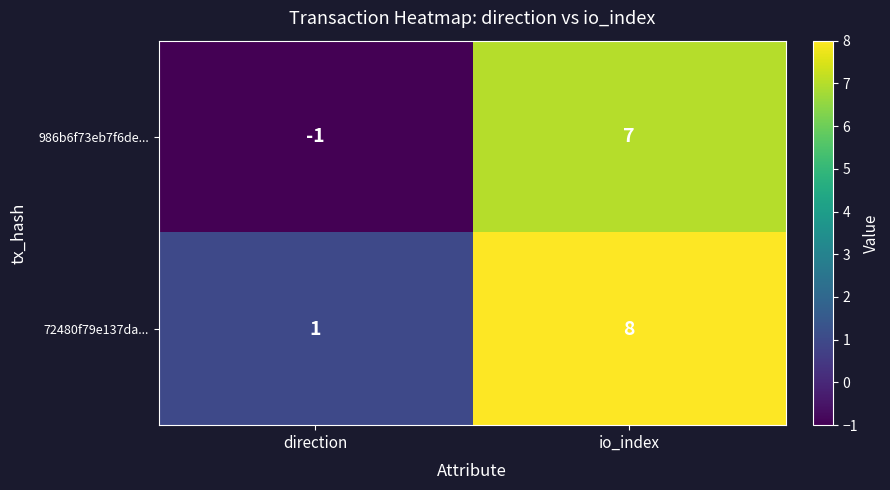

Which series has the largest total across all categories?

72480f79e137da...